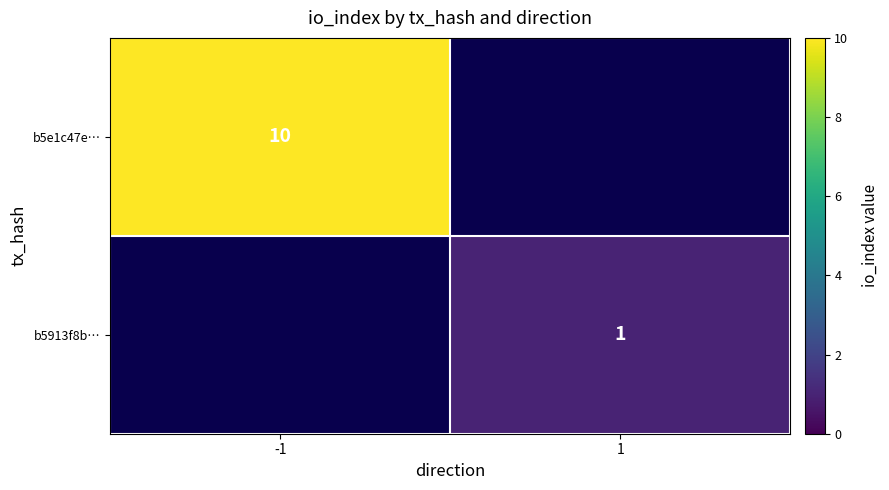

How many categories are shown in the chart?

2